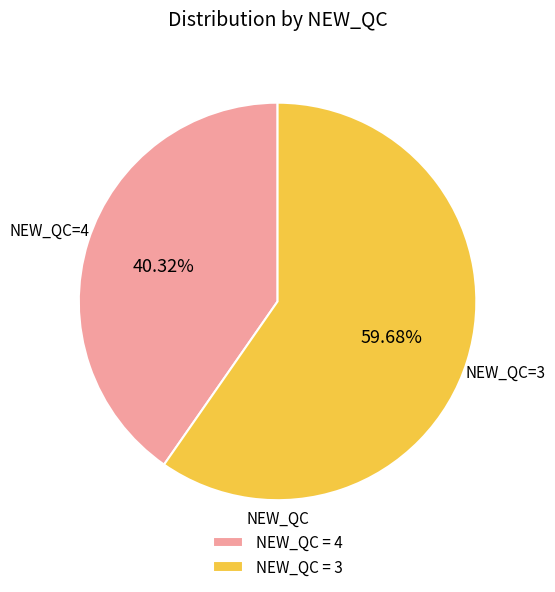

Which has a higher value, NEW_QC = 4 or NEW_QC = 3?

NEW_QC = 3